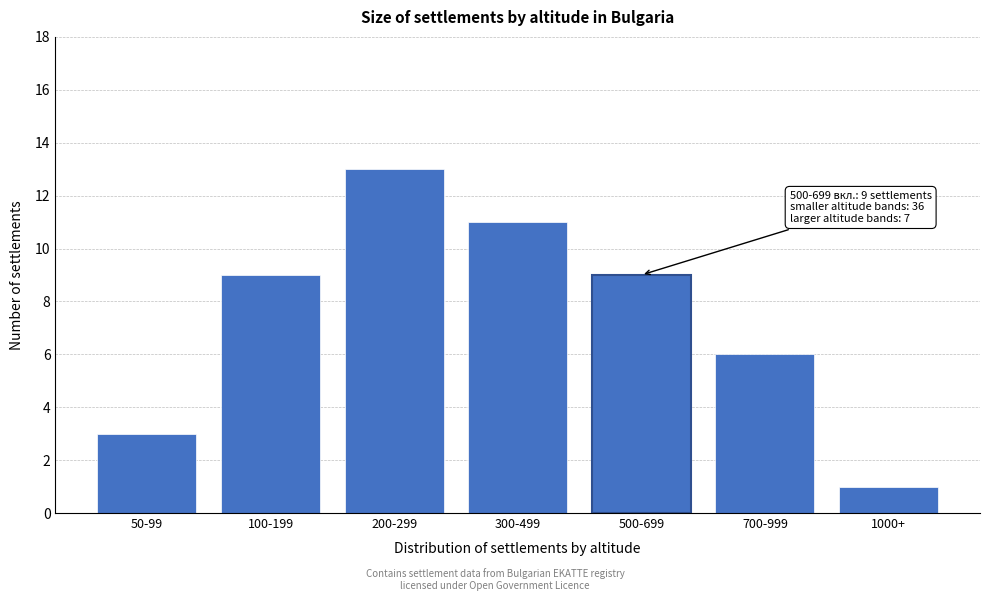

Reading left to right, extract all data points from this chart.

50-99=3	100-199=9	200-299=13	300-499=11	500-699=9	700-999=6	1000+=1